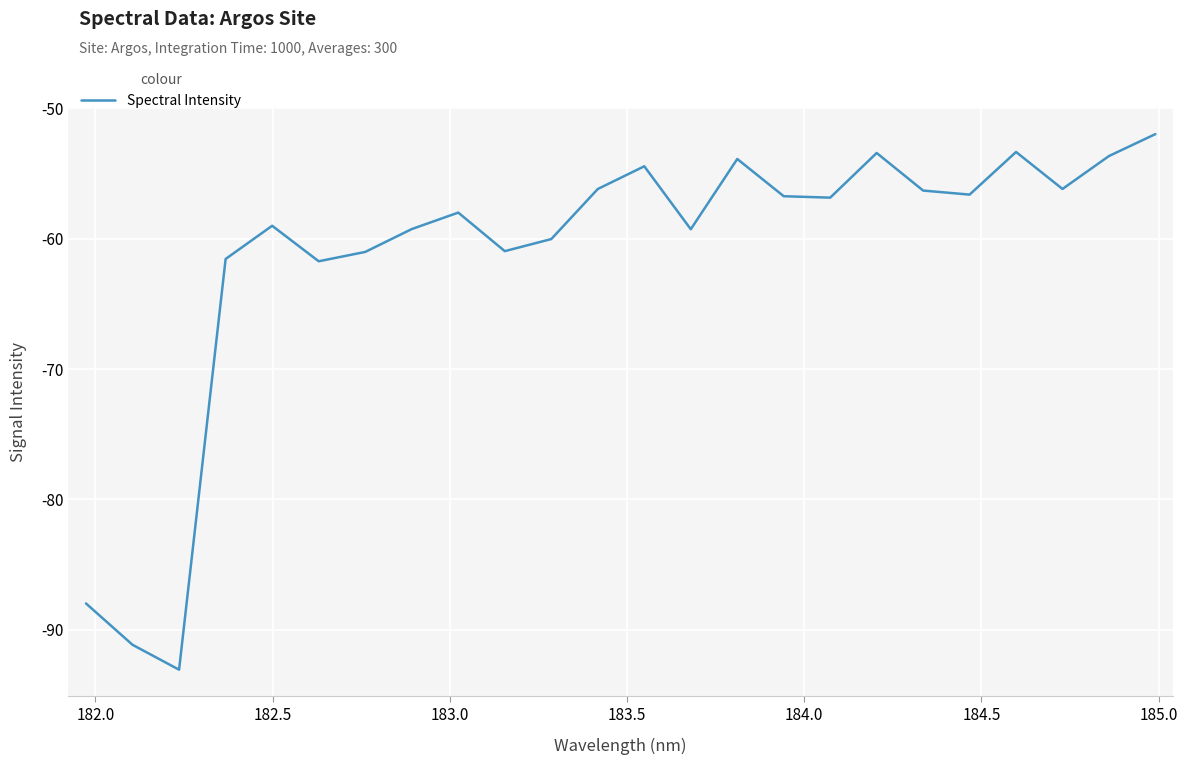

True or false: the data has more than 0 interior local peaks.

True